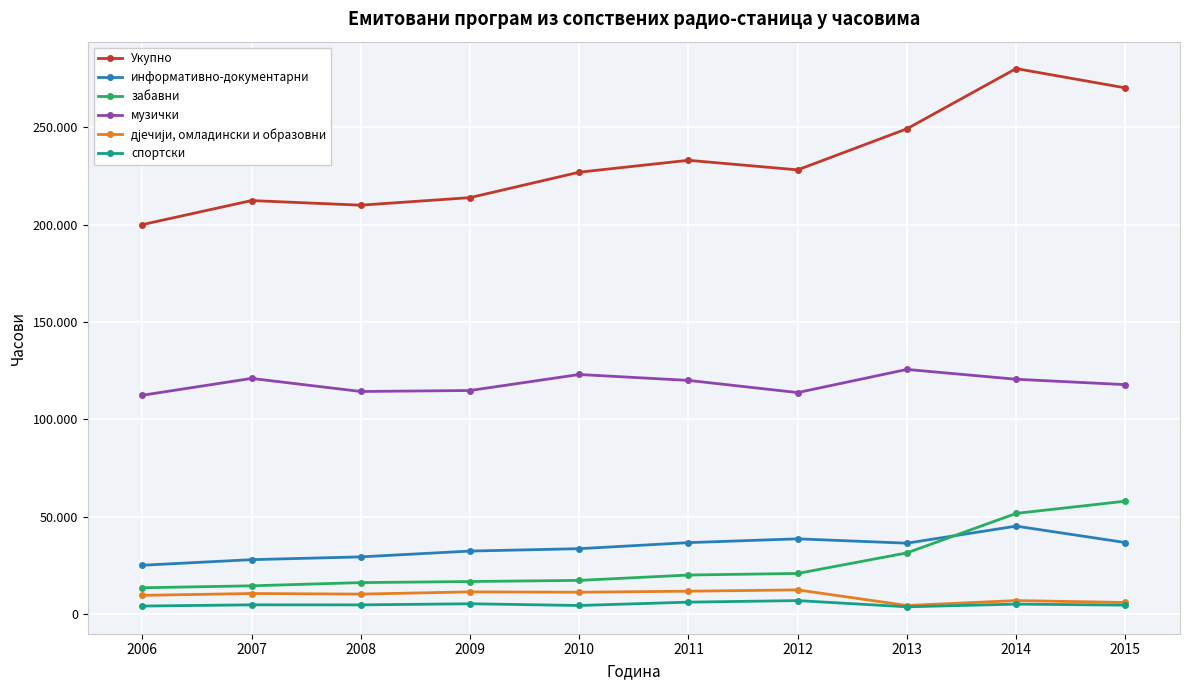

What is the smallest value displayed?

3708